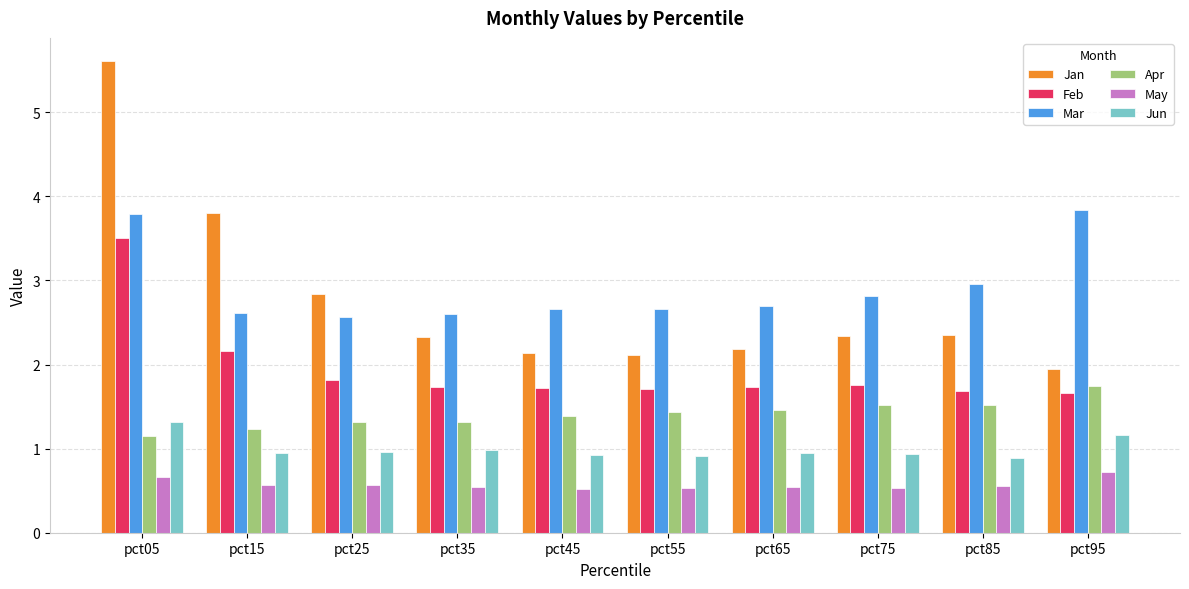

What is the difference between the highest and lowest values at pct35?

2.1